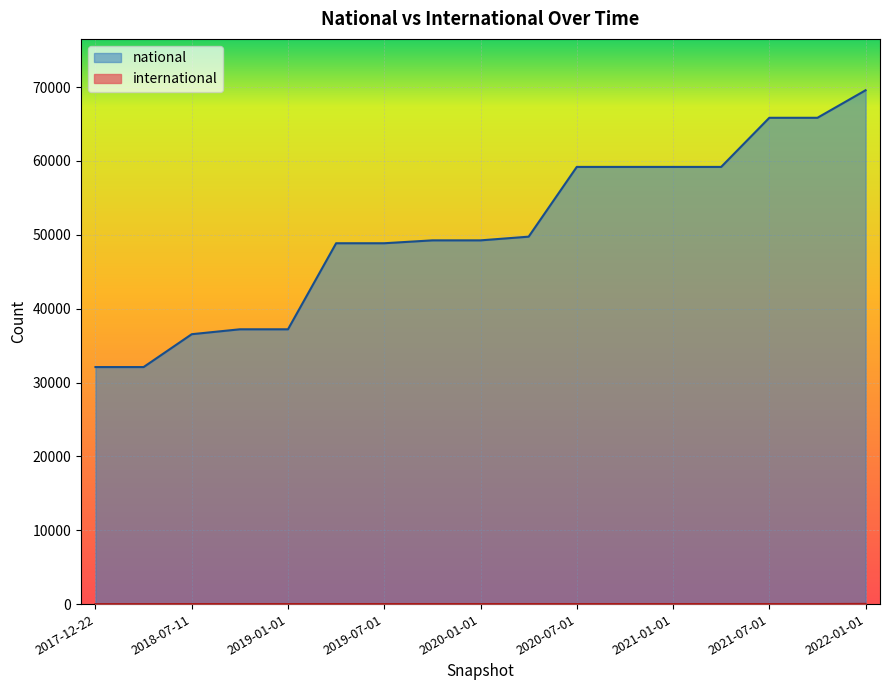

Count the number of categories in the chart.

17